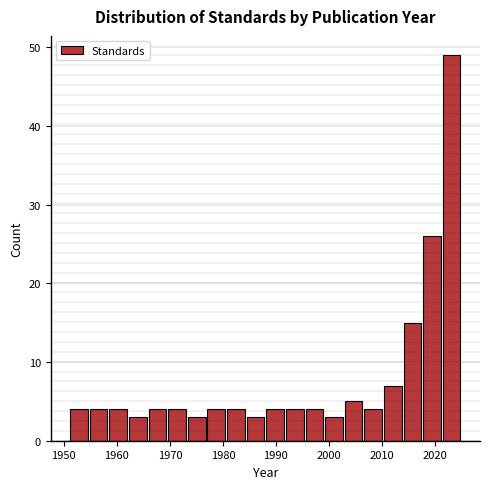

Around what value on the x-axis is the tallest bar? Give the approximate position of its centre, as read against the axis.

2023